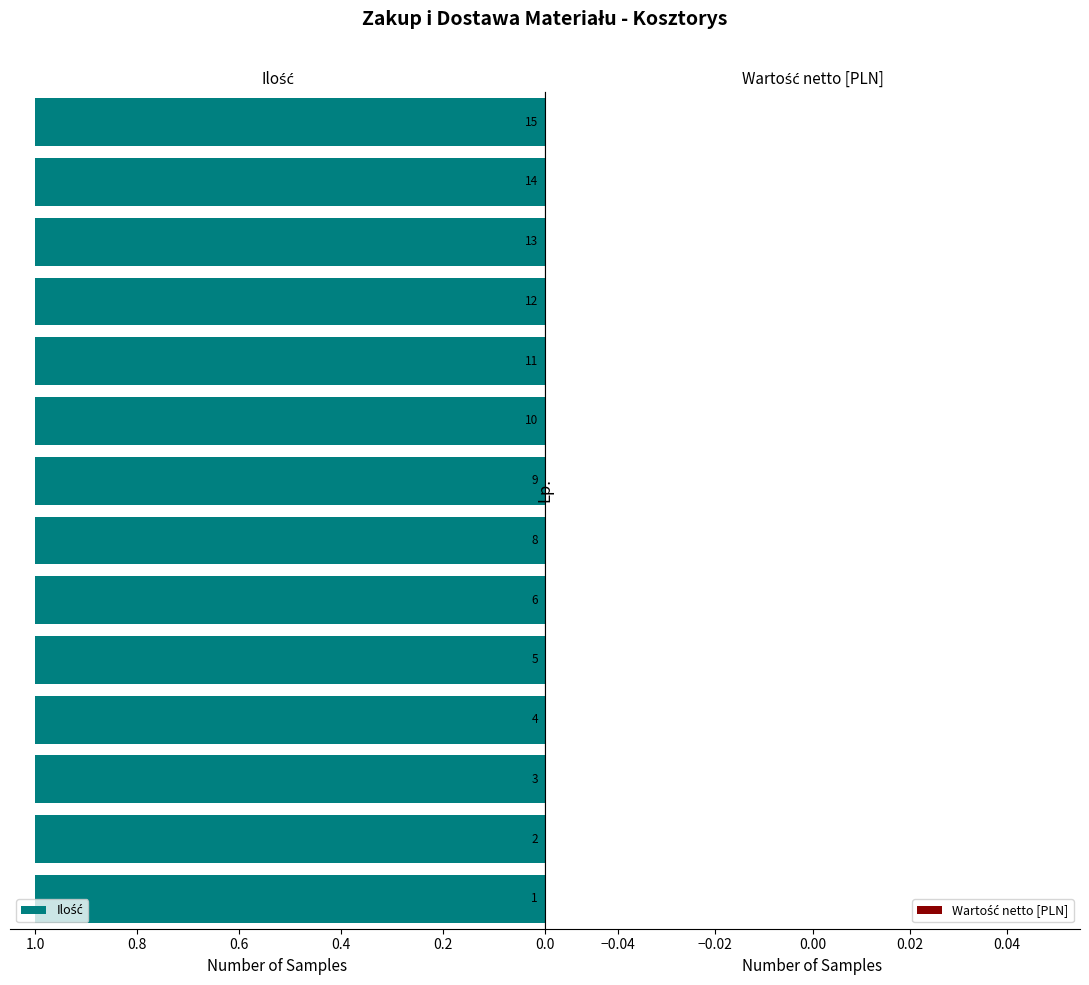

At which category is the sum across all series the highest?

1